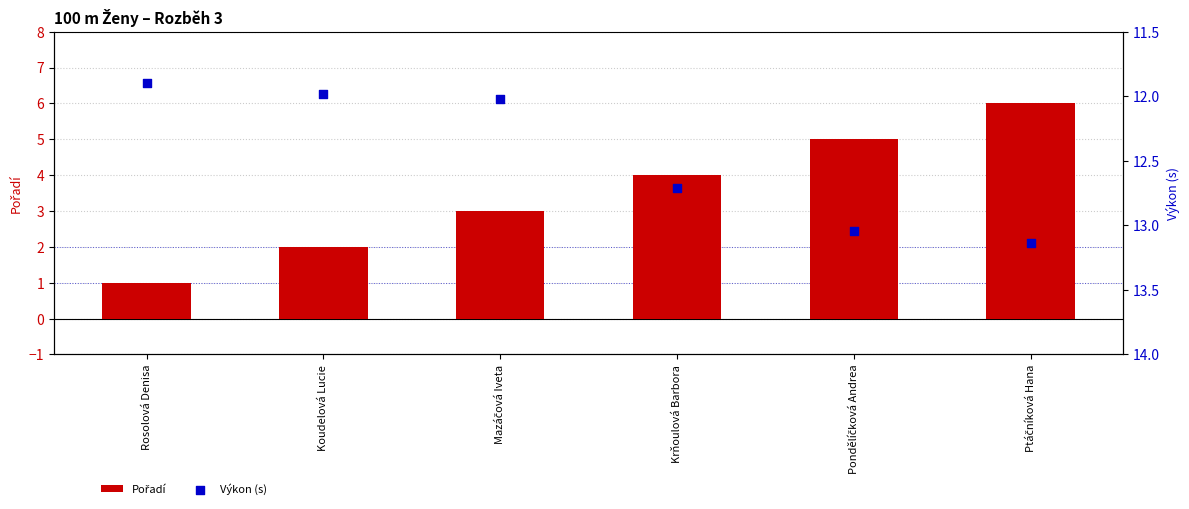

What are all the series names shown in the legend?

Pořadí, Výkon (s)